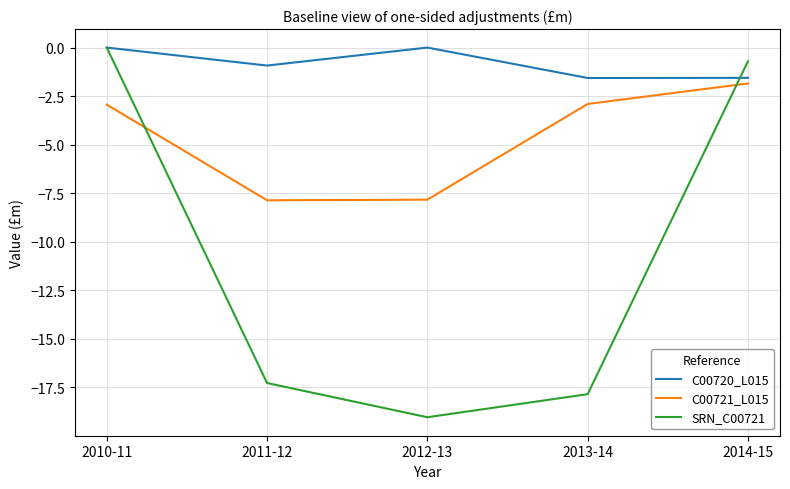

What is the difference between the maximum and minimum values in the C00720_L015 series?

1.6